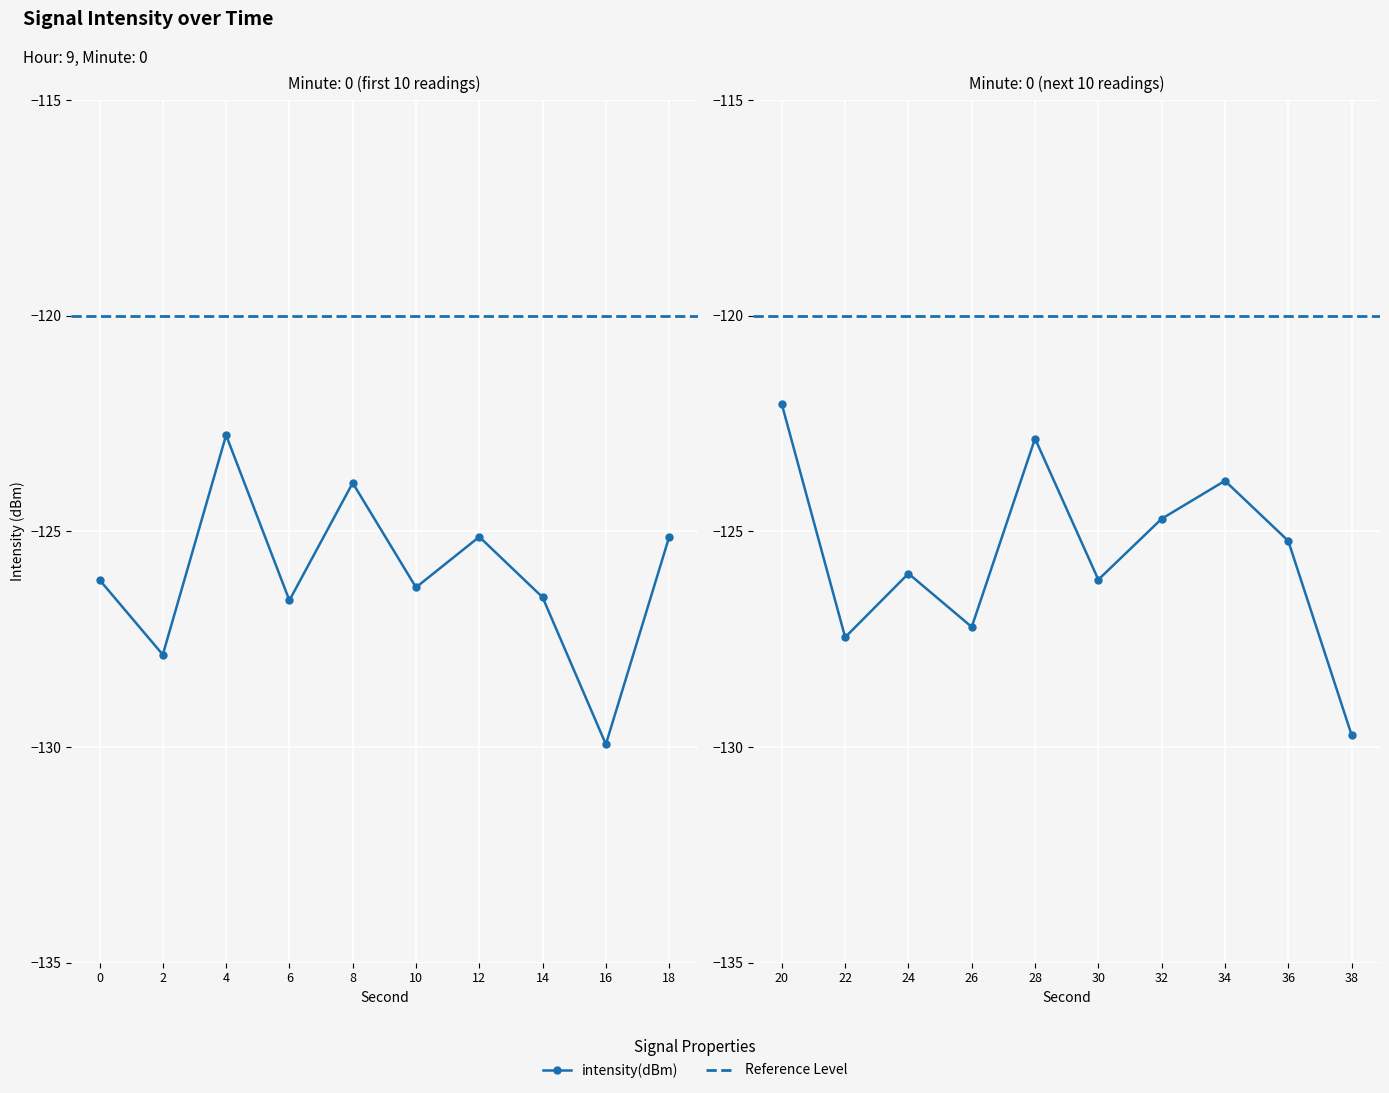

What is the value of the 4th point from the left?

-126.6